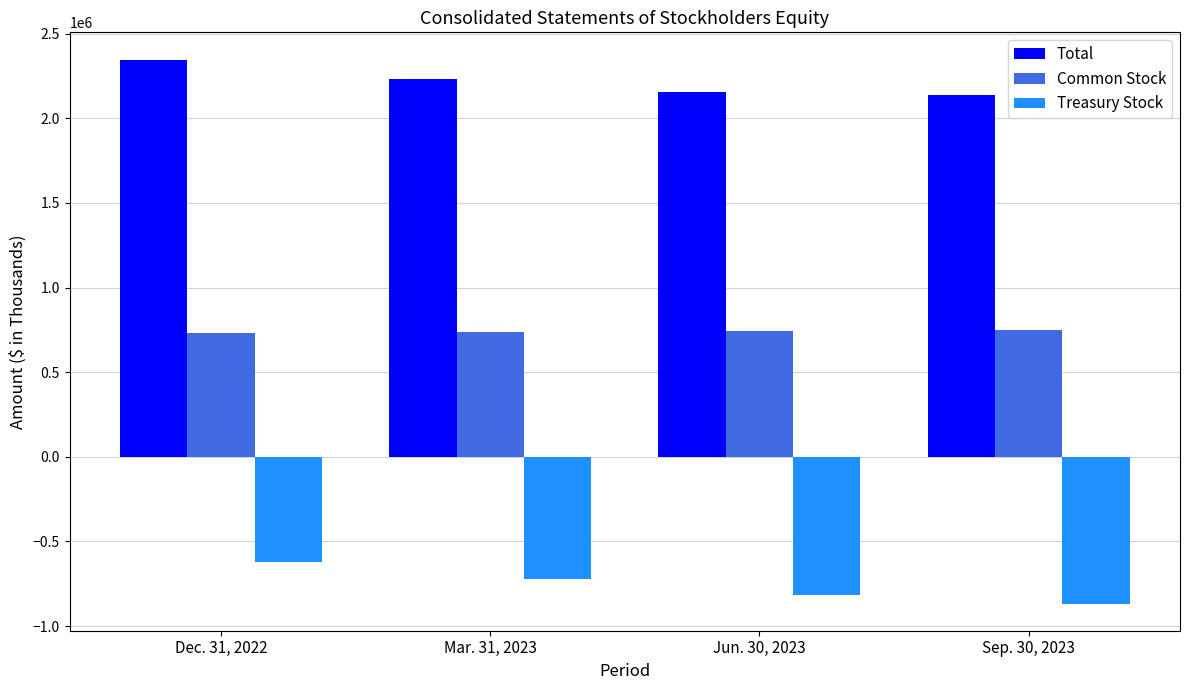

At which category is the sum across all series the highest?

Dec. 31, 2022